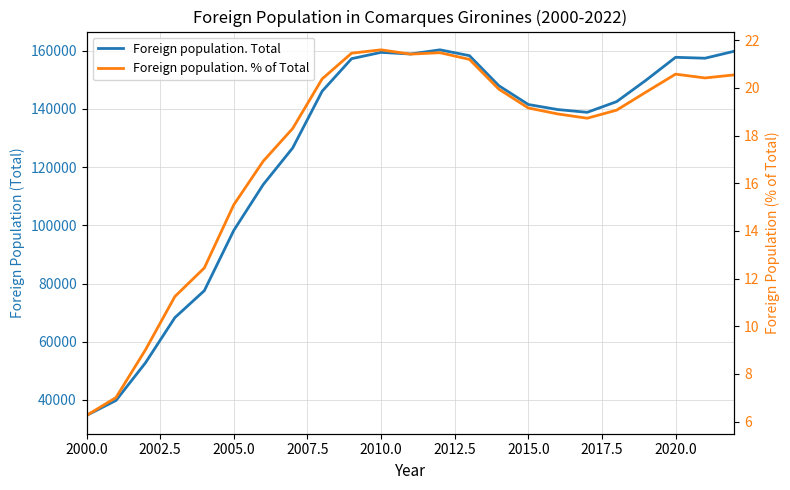

What are all the series names shown in the legend?

Foreign population. Total, Foreign population. % of Total